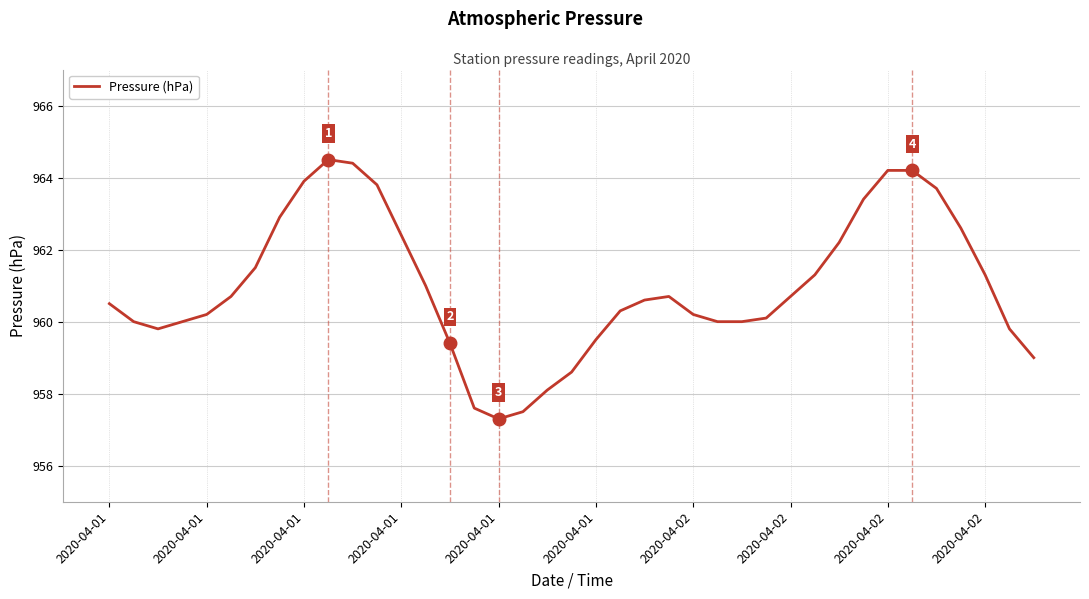

What is the greatest value displayed?

964.5